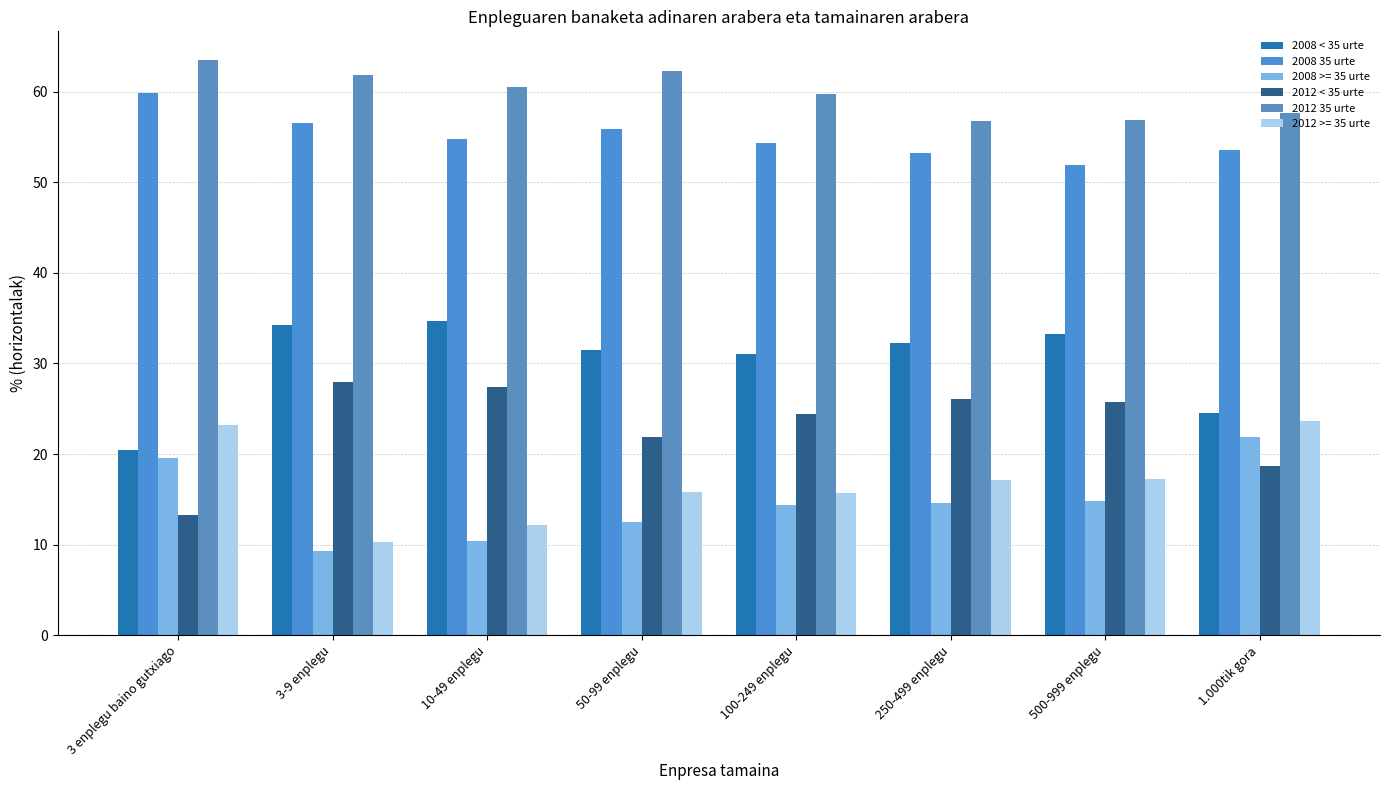

What is the difference between the 2008 < 35 urte values at 3 enplegu baino gutxiago and 250-499 enplegu?

11.8